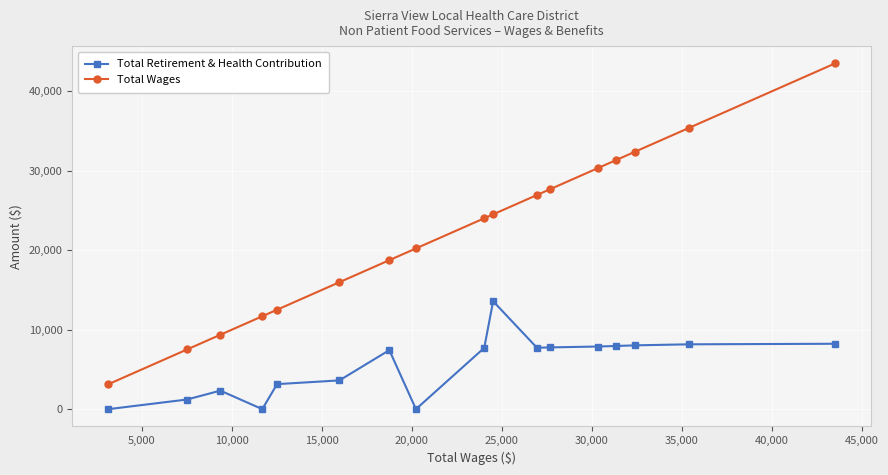

Count the number of data series in this chart.

2